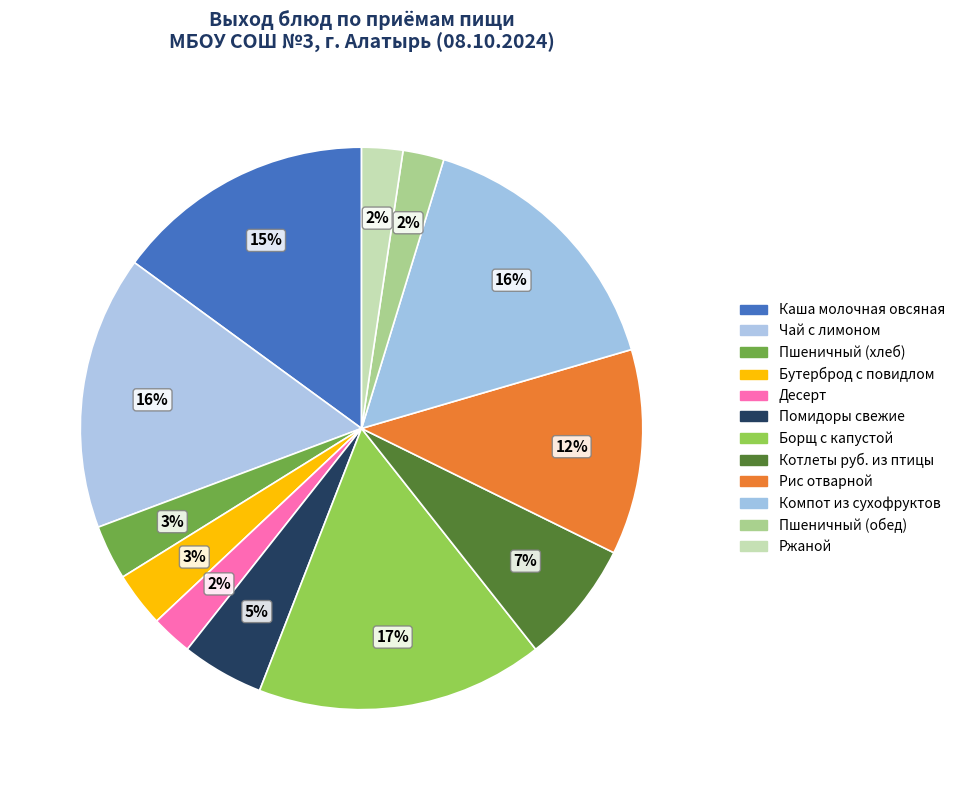

Which slice is the largest?

Борщ с капустой